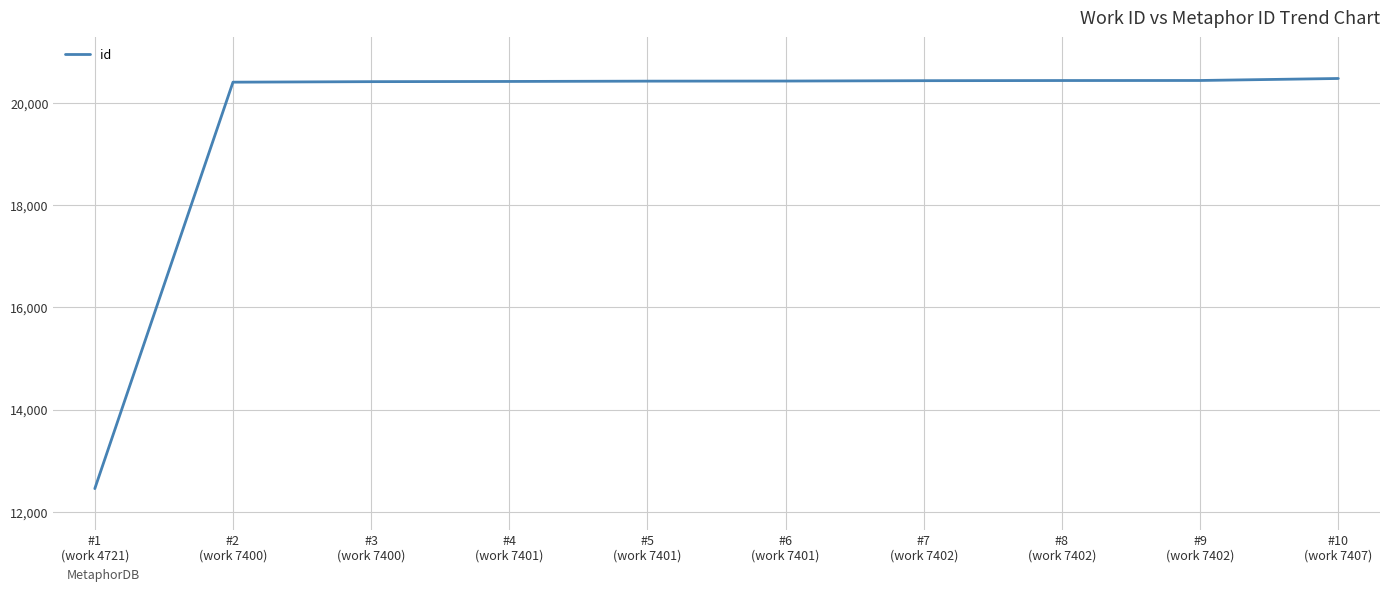

How many lines are shown in the chart?

1